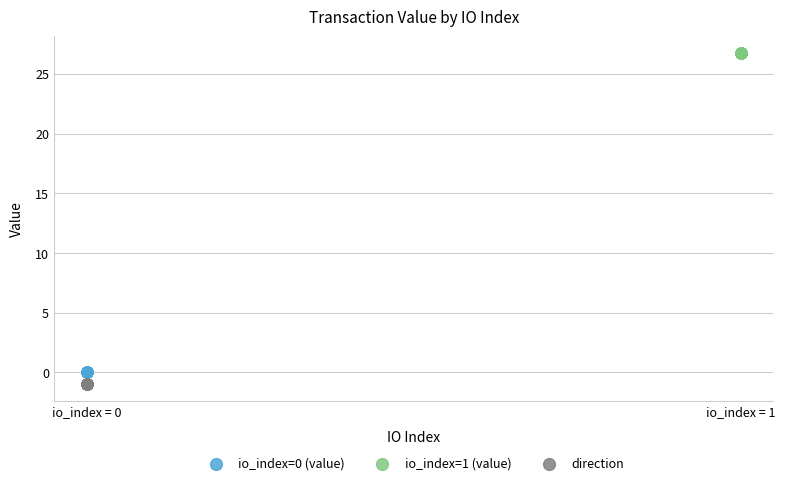

Which series reaches the maximum Y coordinate?

io_index=1 (value)